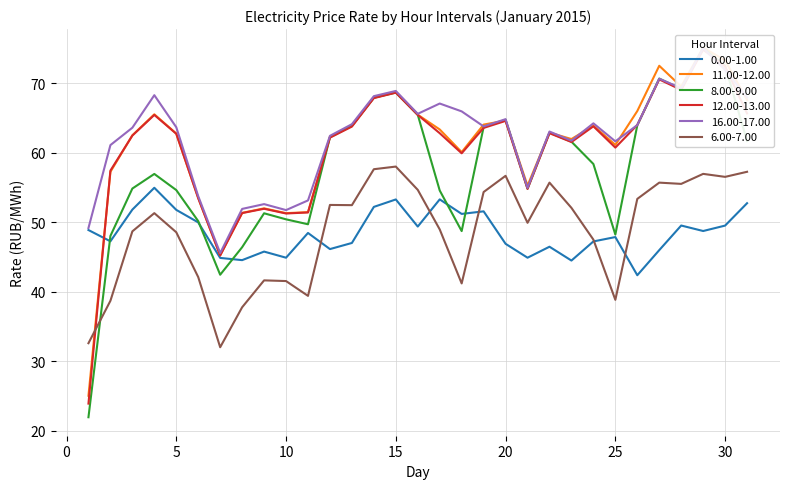

How many distinct data groups are displayed?

6